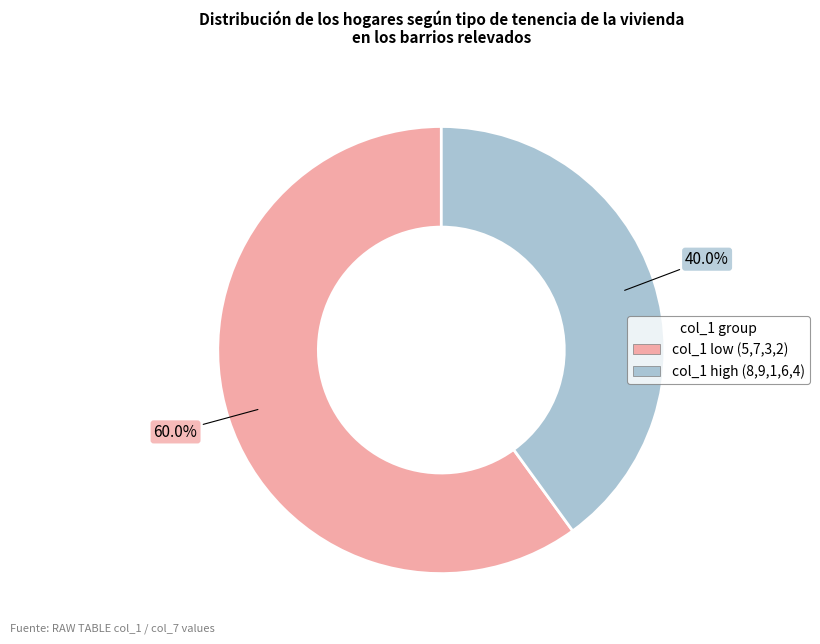

Does any single category account for the majority?

Yes